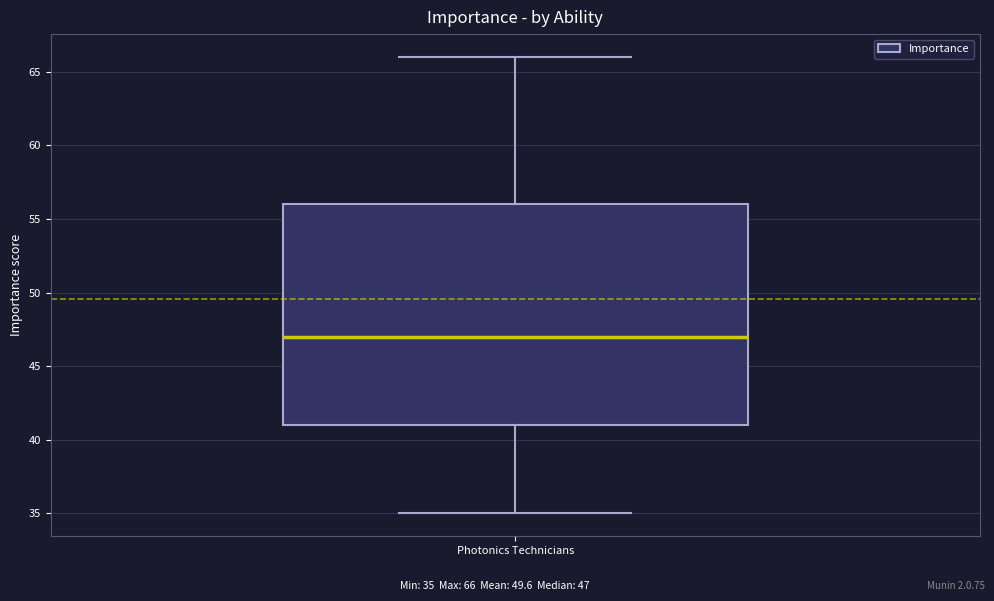

Read this box plot against the y-axis: the position of the median line, the range covered by the box, and the ends of both whiskers. The values are not printed on the chart, so give them approximately, as read against the axis.

median 47, box 41 to 56, whiskers 35 to 66